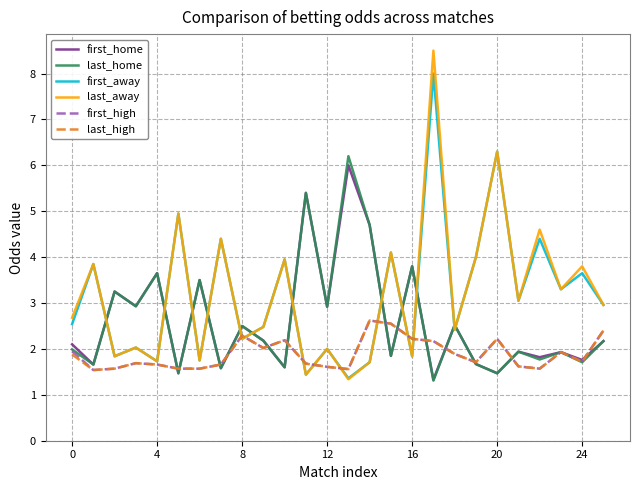

Which series has the widest spread of values?

last_away